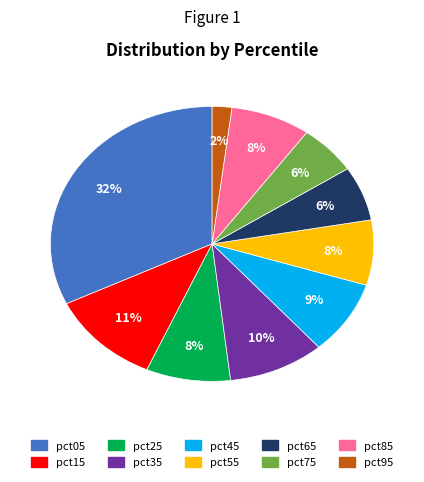

Which has a higher value, pct55 or pct75?

pct55